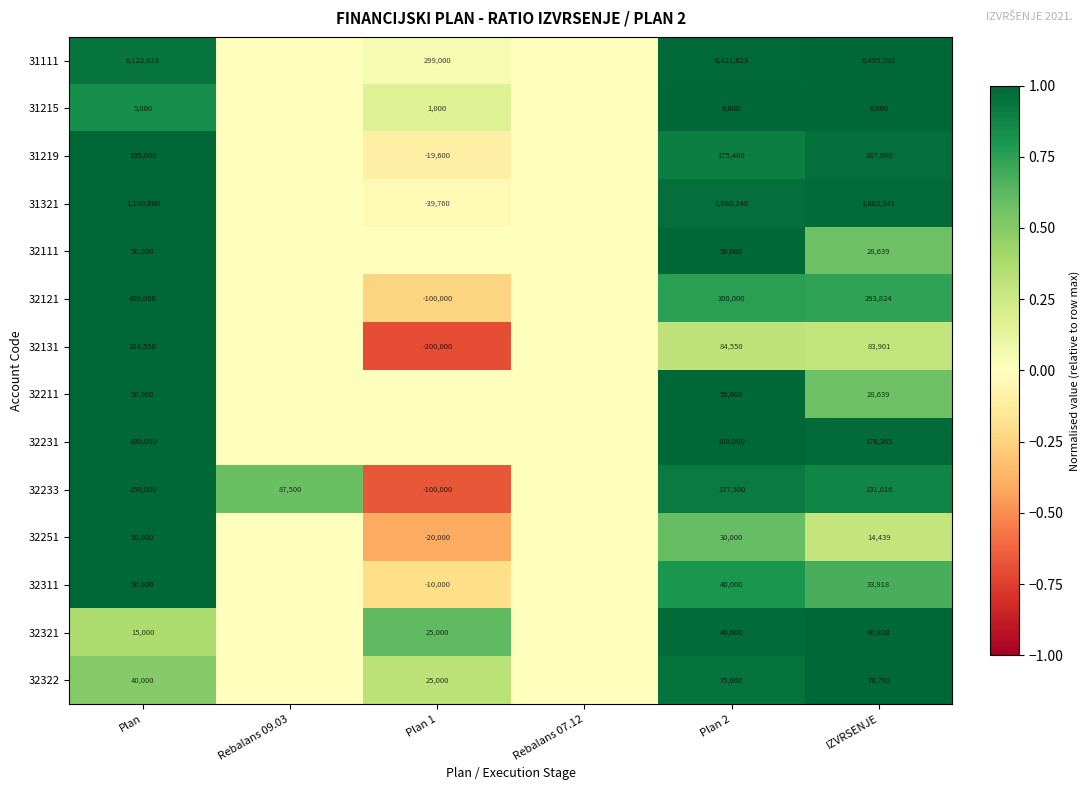

True or false: 32211 has a value of 0.2 at IZVRSENJE.

False